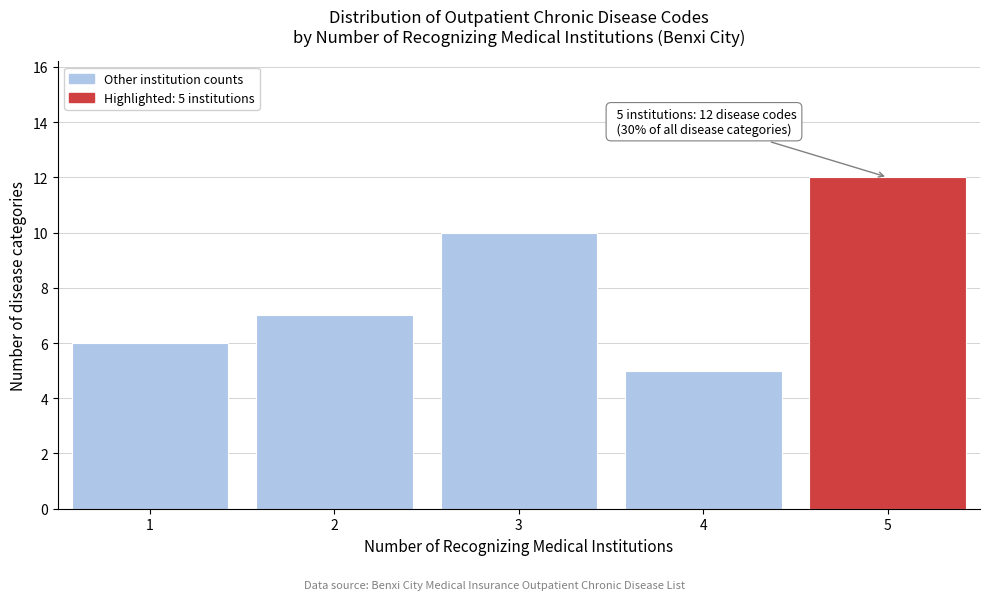

Reading left to right, what are all the values shown in this chart?

1=6	2=7	3=10	4=5	5=12